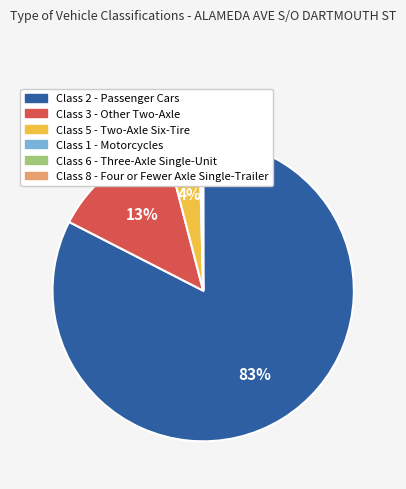

To the nearest percent, what is the combined percentage of Class 3 - Other Two-Axle and Class 5 - Two-Axle Six-Tire?

17%